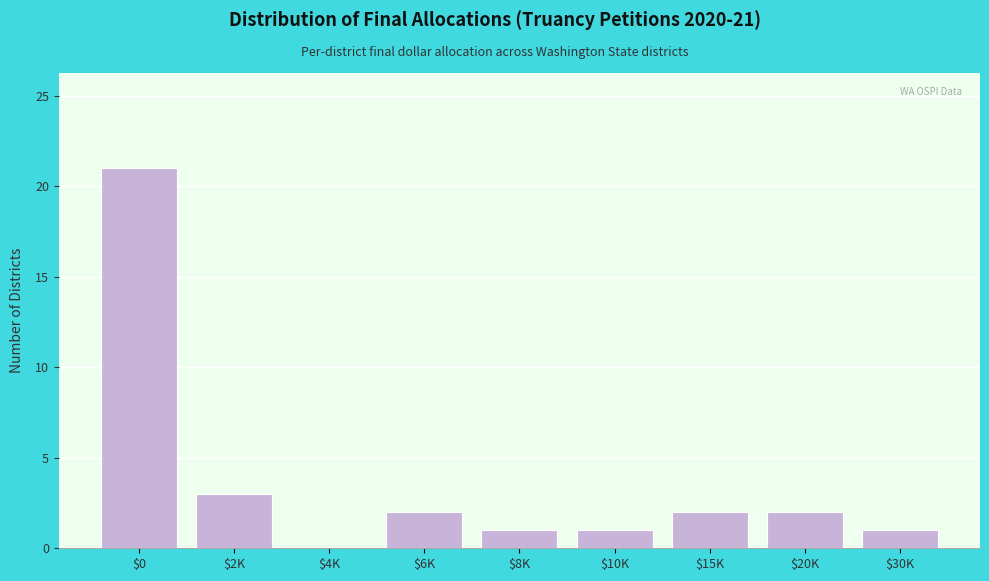

Where is the data nearest to the value 10?

$2K